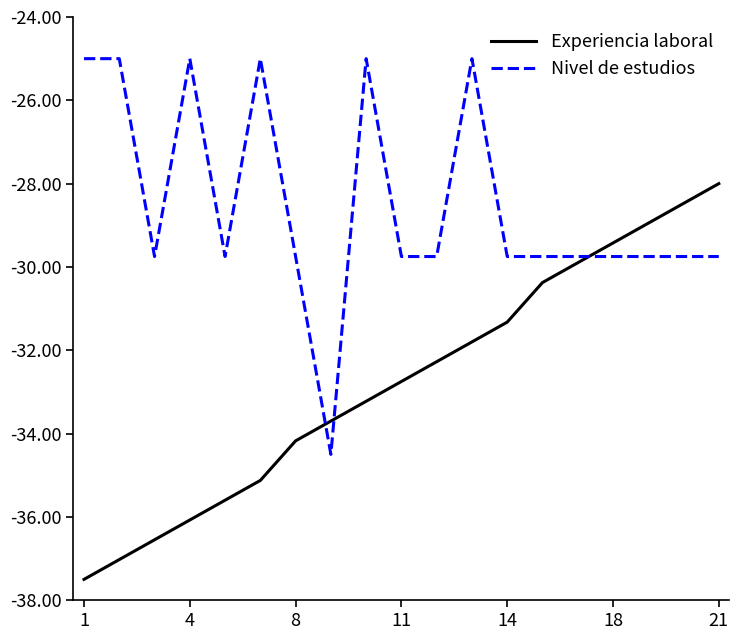

After their last crossing, which series has the higher values: Experiencia laboral or Nivel de estudios?

Experiencia laboral